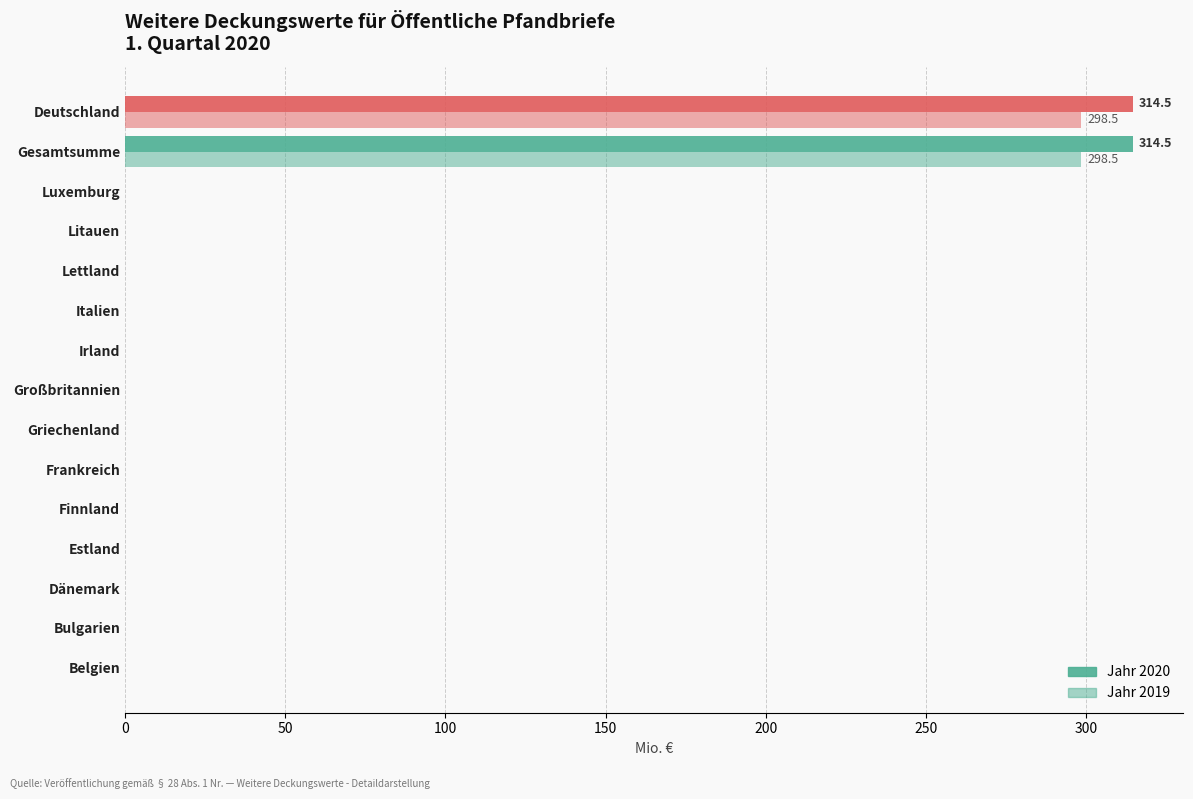

How many data points does each series have?

15